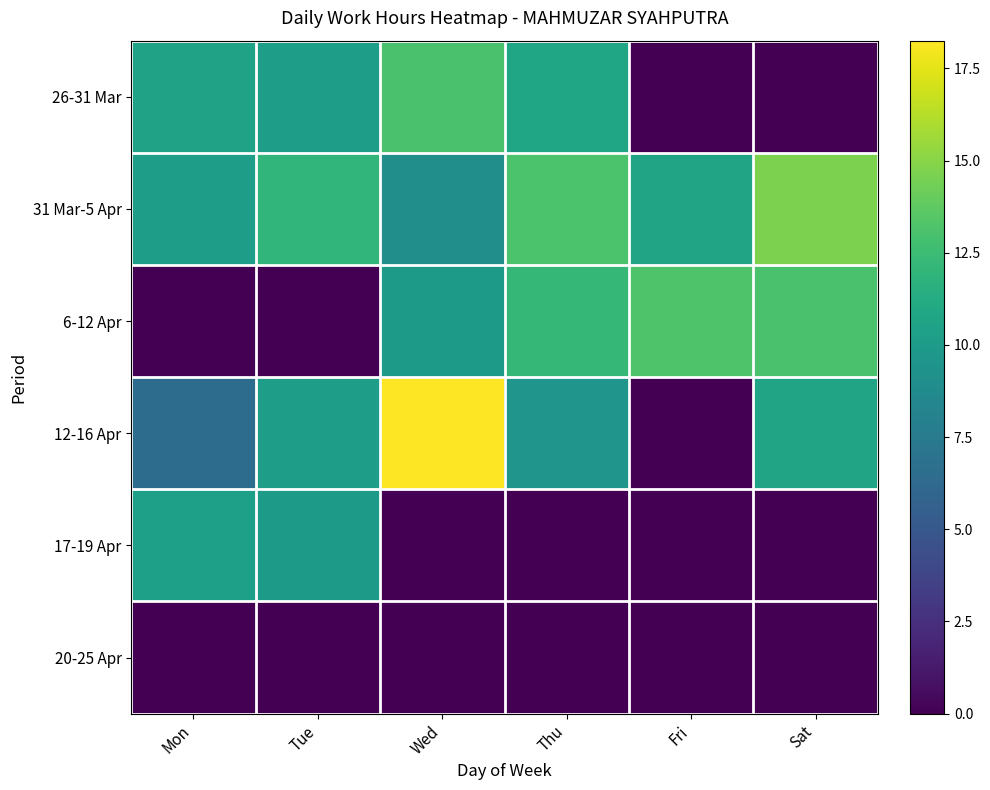

Which series has the largest total across all categories?

31 Mar-5 Apr